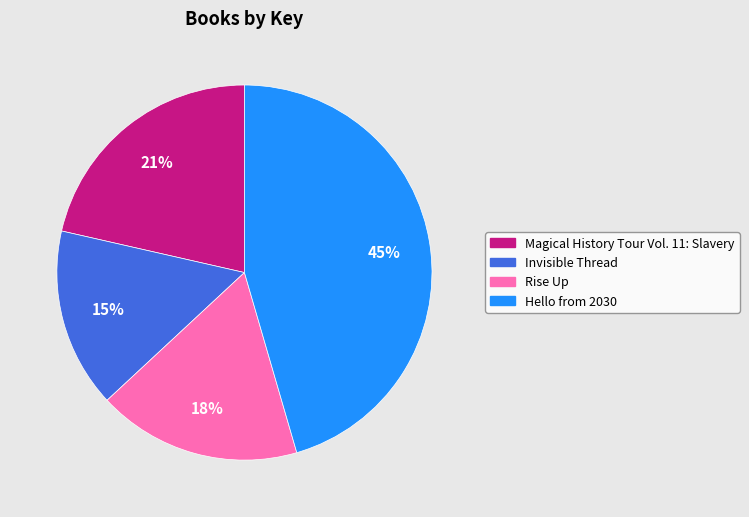

Is the sum of Hello from 2030 and Rise Up greater than half?

Yes